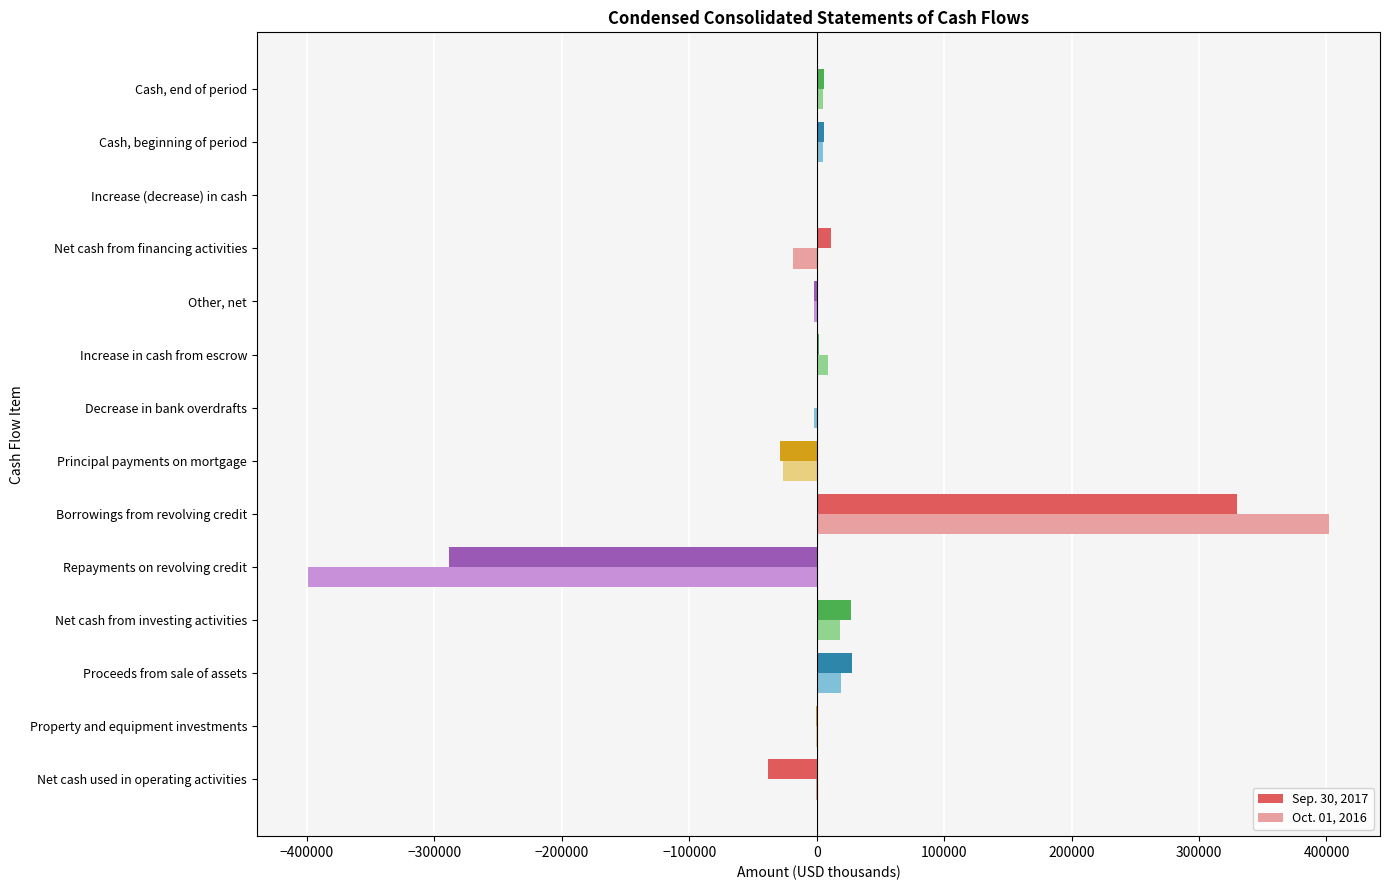

Is the value of Sep. 30, 2017 at Principal payments on mortgage greater than the value of Oct. 01, 2016 at Net cash from investing activities?

No